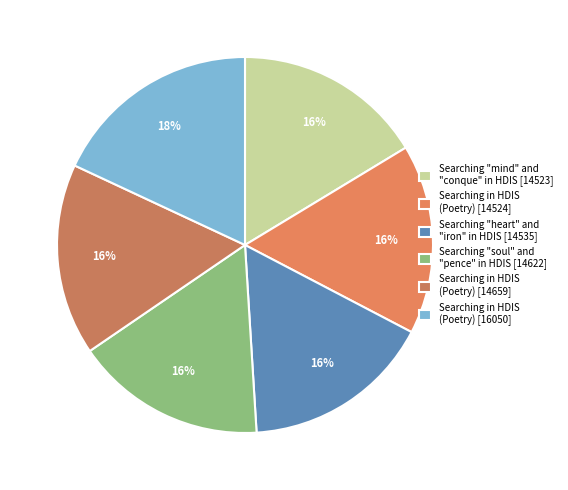

Count the number of slices in the pie.

6